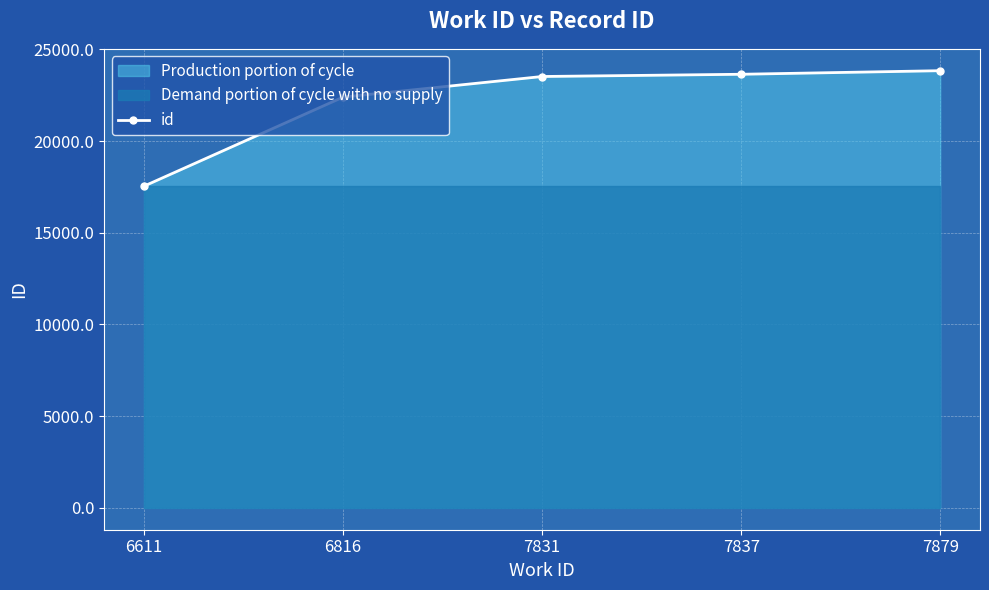

At which label does the data first exceed 23516?

7837